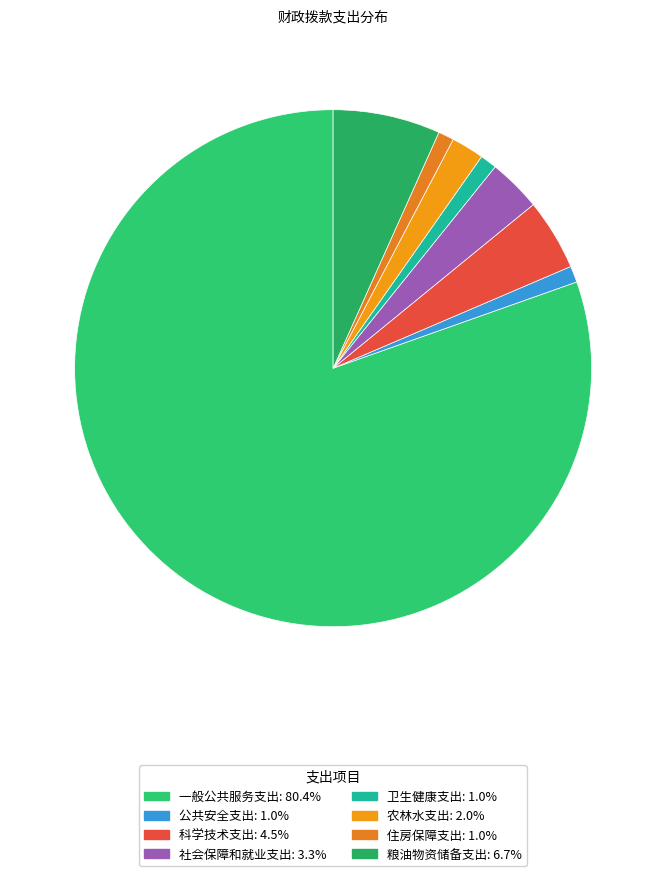

Count the number of slices in the pie.

8